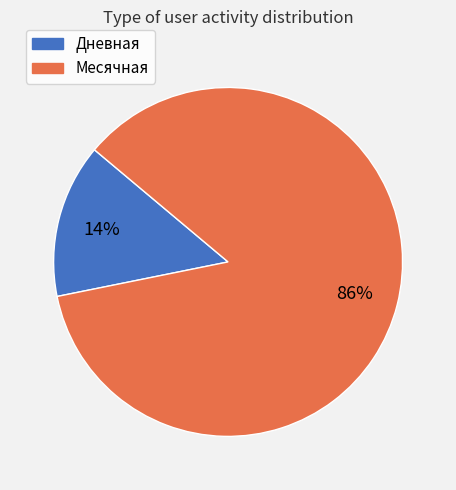

True or false: Месячная accounts for 86% of the total.

True